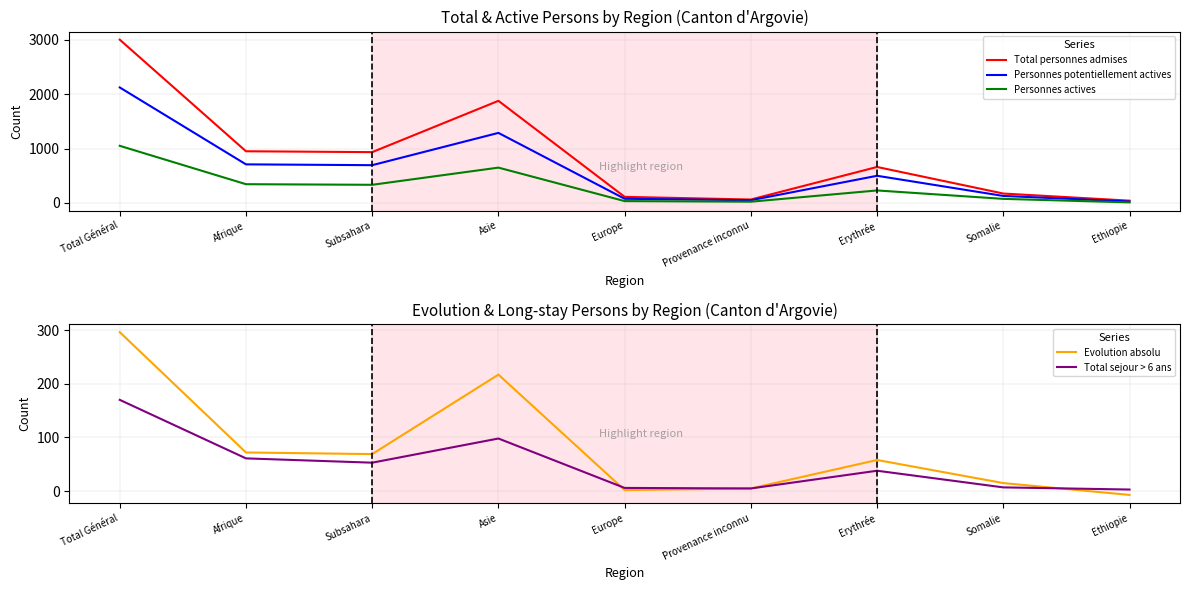

At which category does Total personnes admises reach its first local valley?

Subsahara